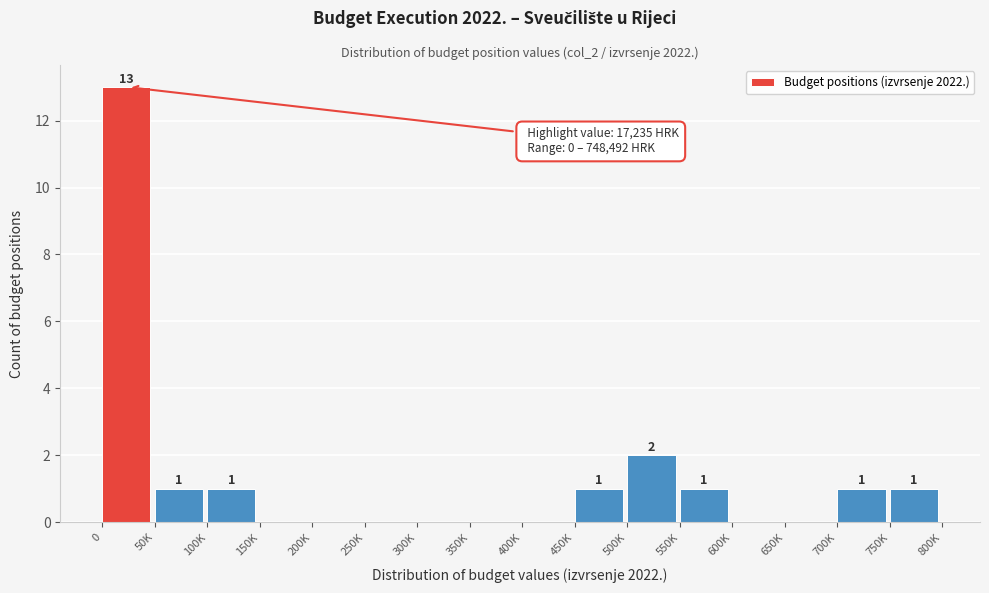

Reading left to right, transcribe all the data shown in this chart.

0=13	50K=1	100K=1	150K=0	200K=0	250K=0	300K=0	350K=0	400K=0	450K=1	500K=2	550K=1	600K=0	650K=0	700K=1	750K=1